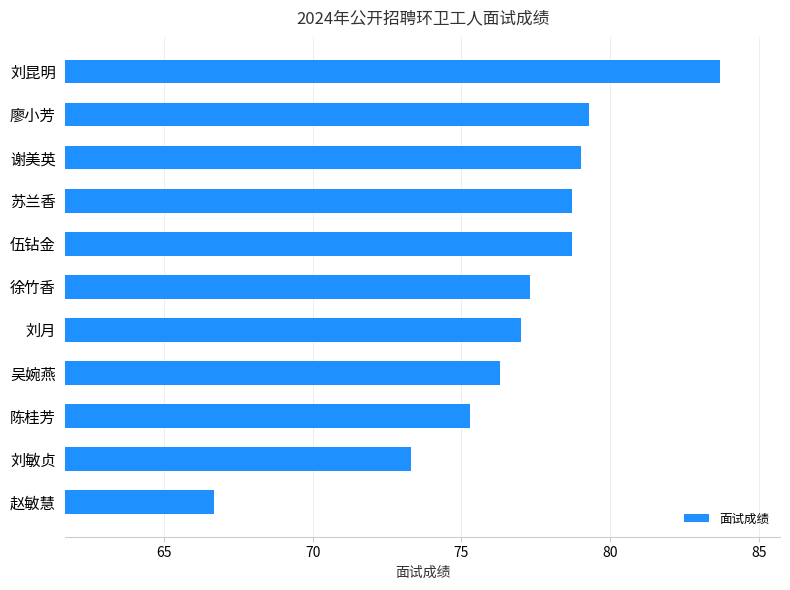

Which category has the highest value across all series?

刘昆明